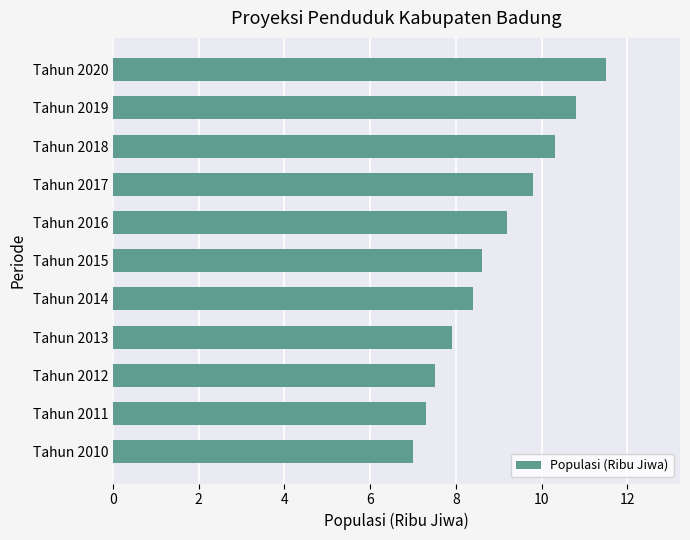

Which has a higher value, Tahun 2014 or Tahun 2011?

Tahun 2014